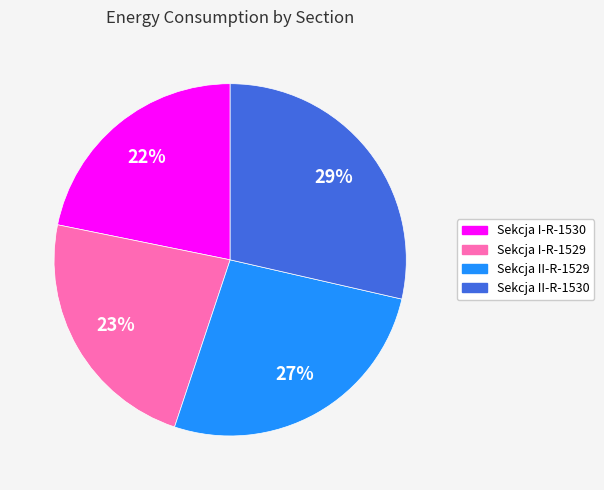

Is the sum of Sekcja II-R-1530 and Sekcja I-R-1530 greater than half?

Yes